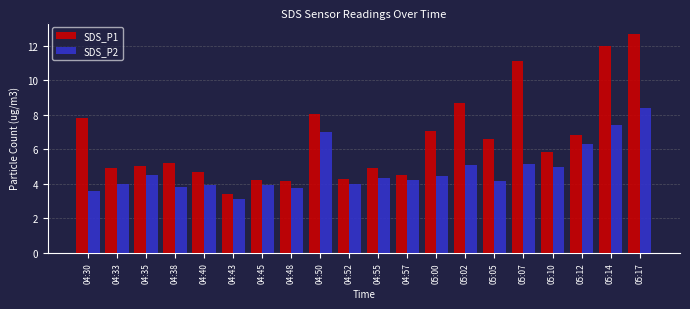

True or false: SDS_P2 has a value of 3.0 at 05:07.

False